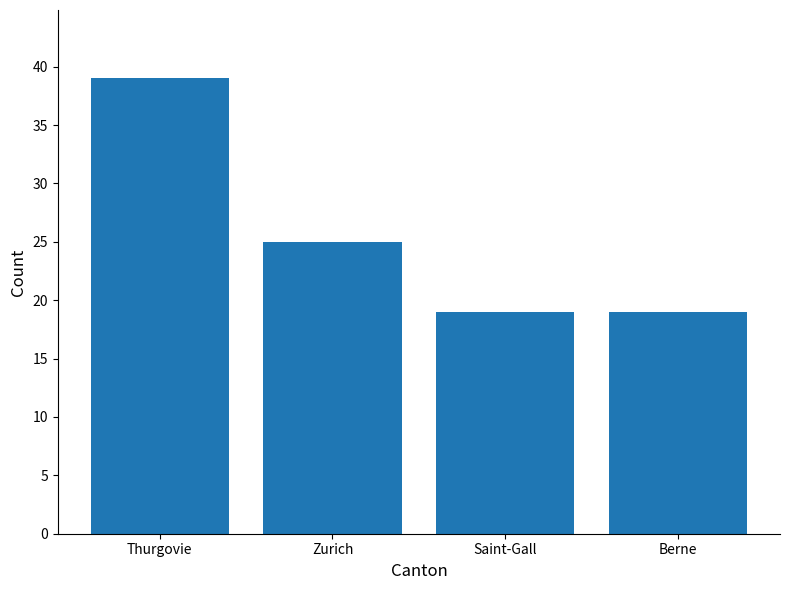

Which has a higher value, Thurgovie or Saint-Gall?

Thurgovie